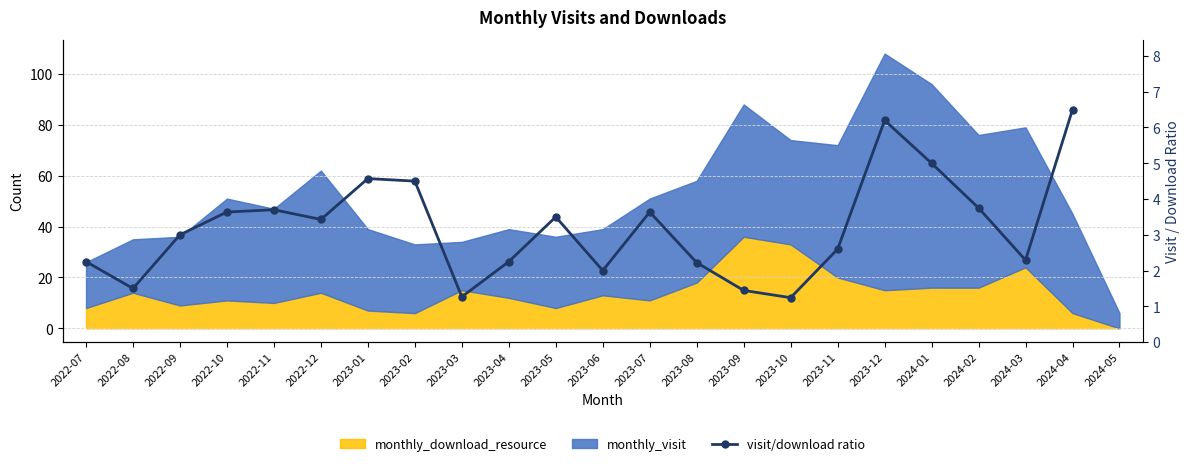

At which category does the data reach its first local valley?

2022-08